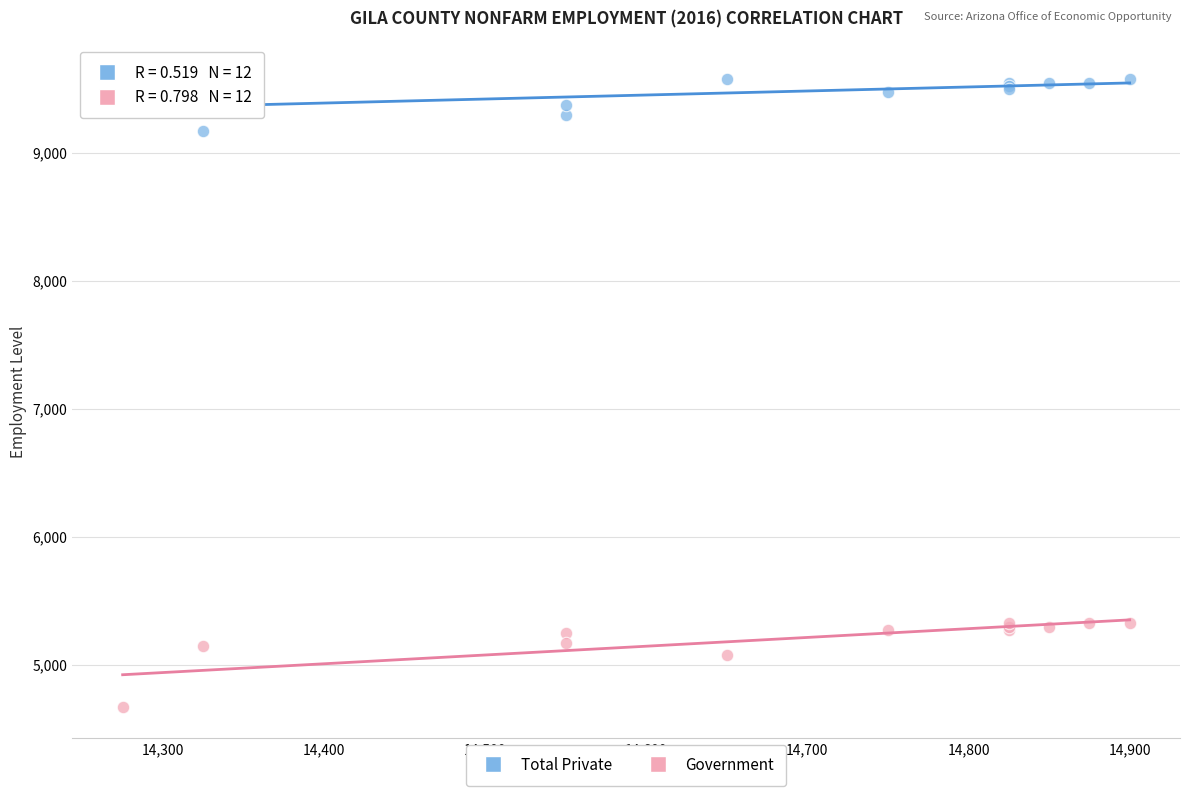

Which series has the largest Y range (max minus min)?

Government